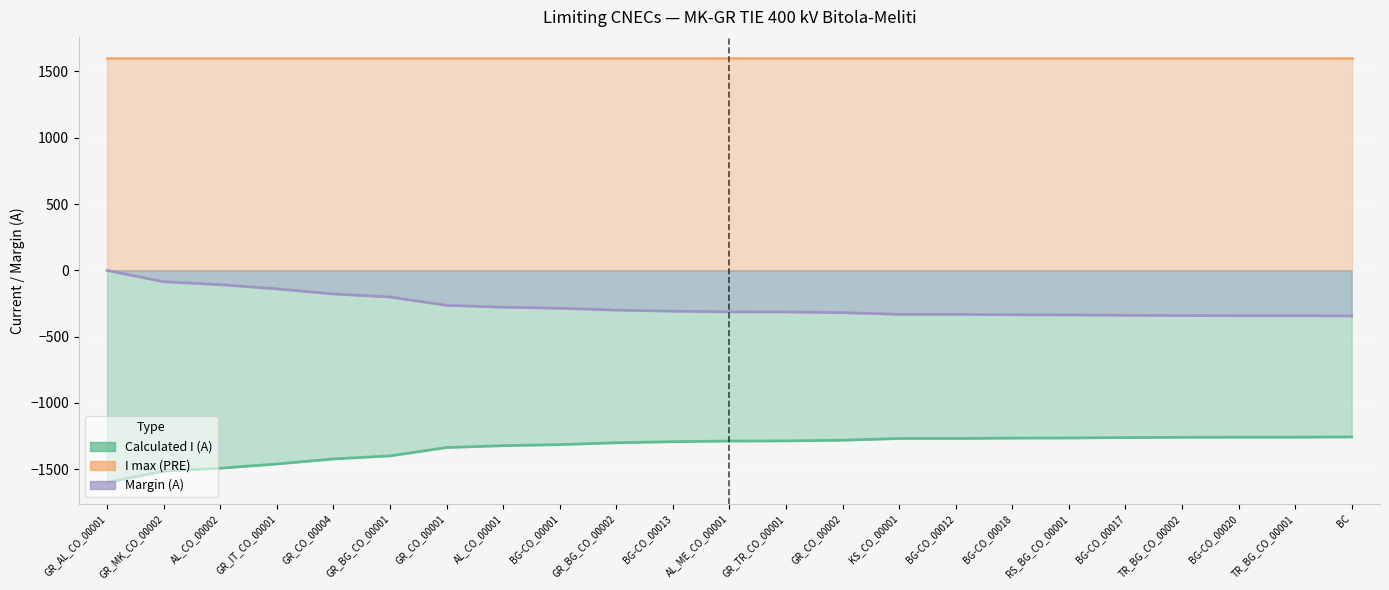

What position from the right is GR_BG_CO_00001?

18